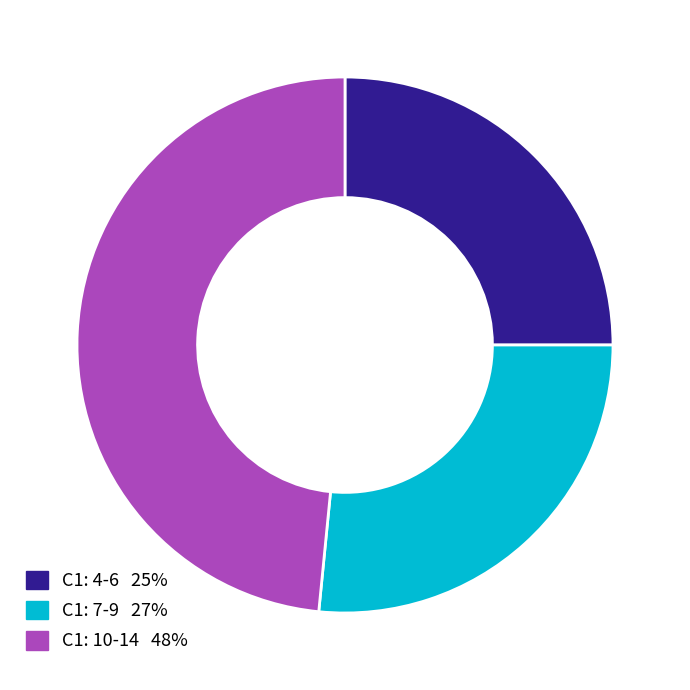

Is there any slice that represents more than half of the pie?

No